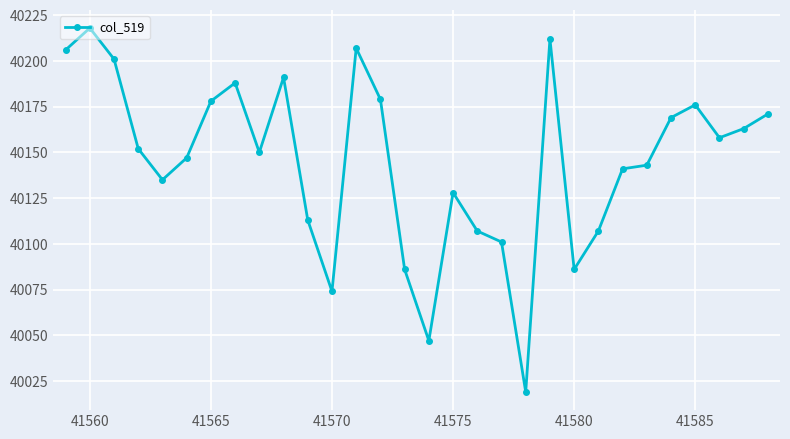

What is the greatest value displayed?

40218